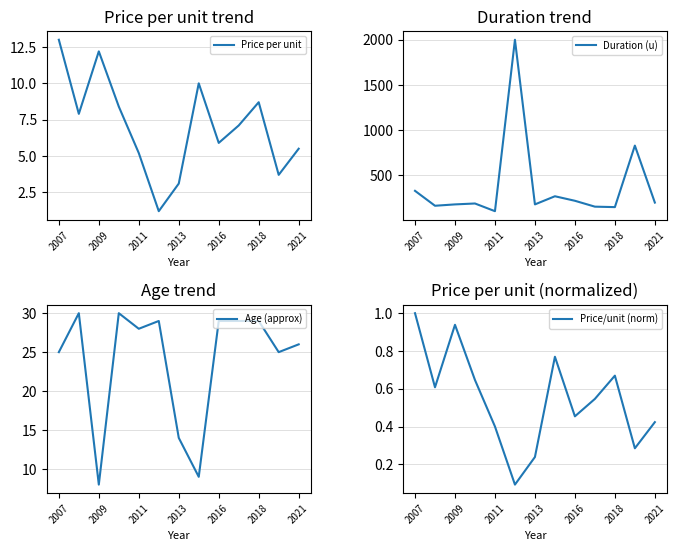

How many series are shown in this chart?

4